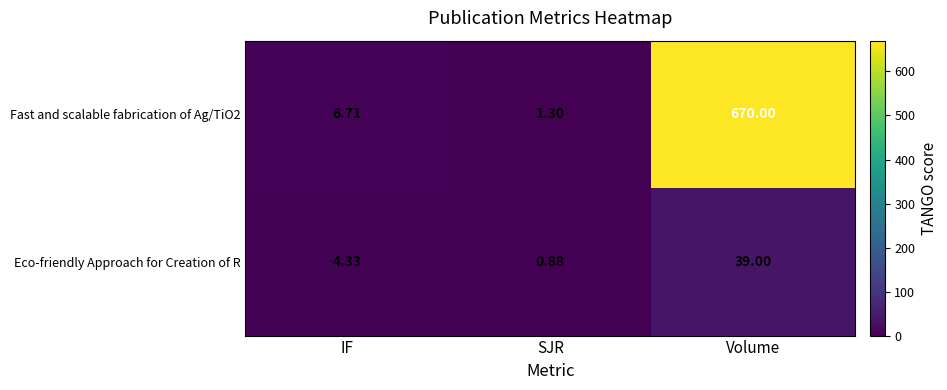

Which series has the largest range (max minus min)?

Fast and scalable fabrication of Ag/TiO2